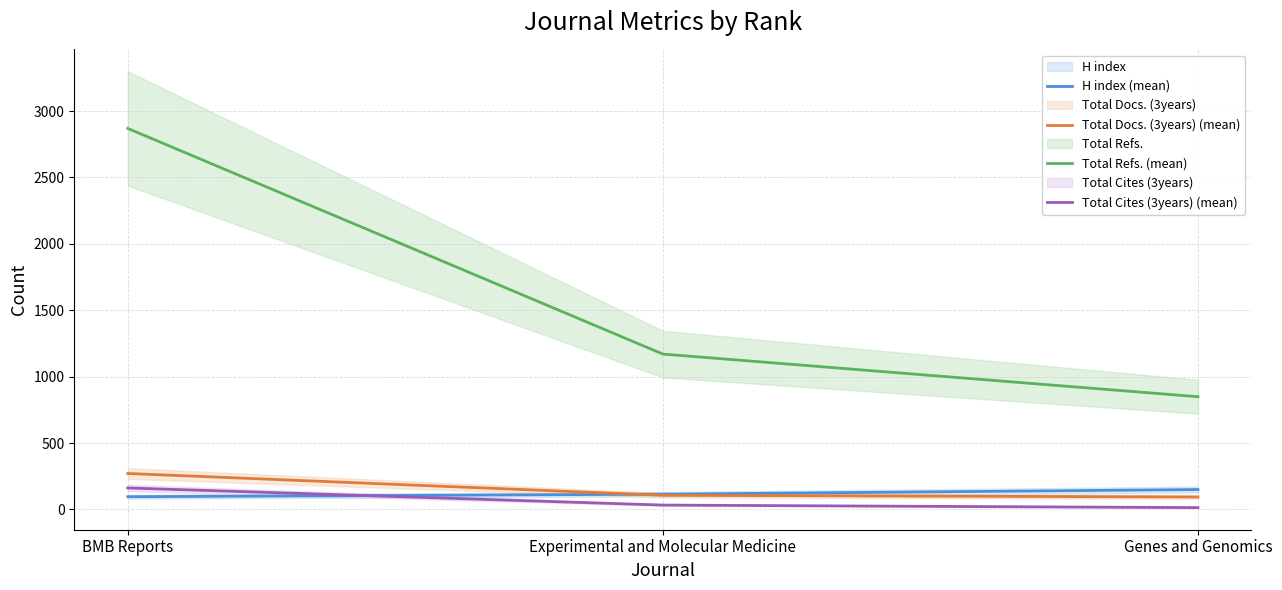

Count the number of data series in this chart.

4